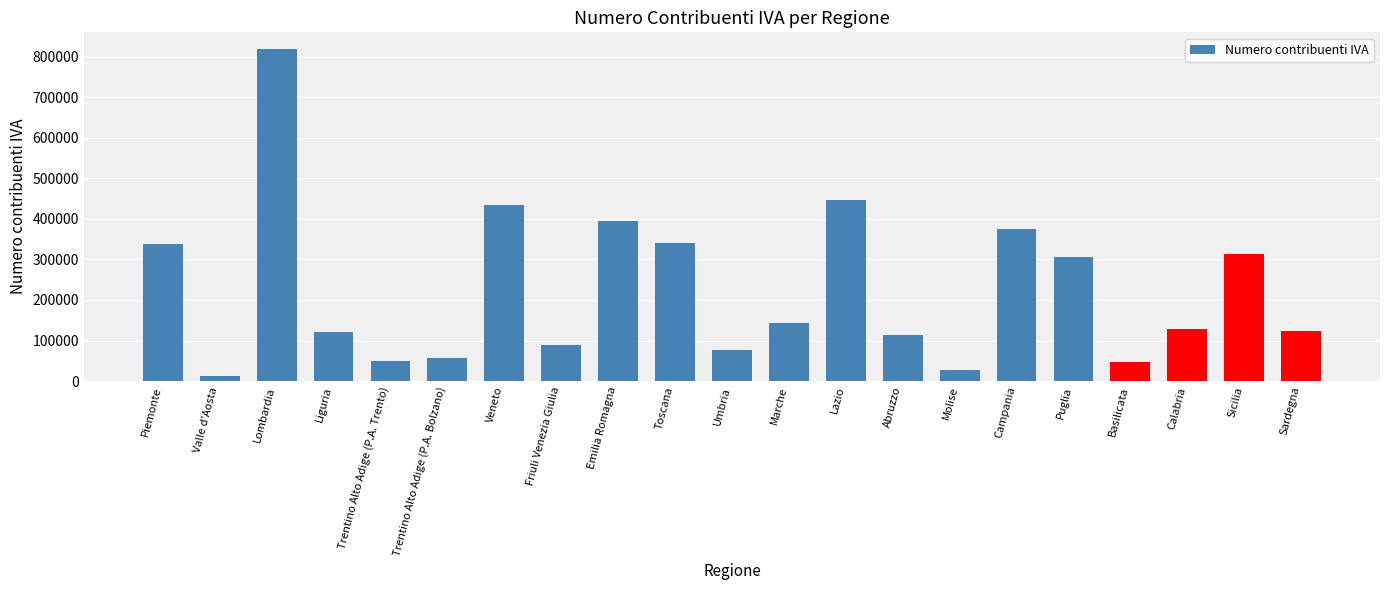

At which label does the data first exceed 128536?

Piemonte